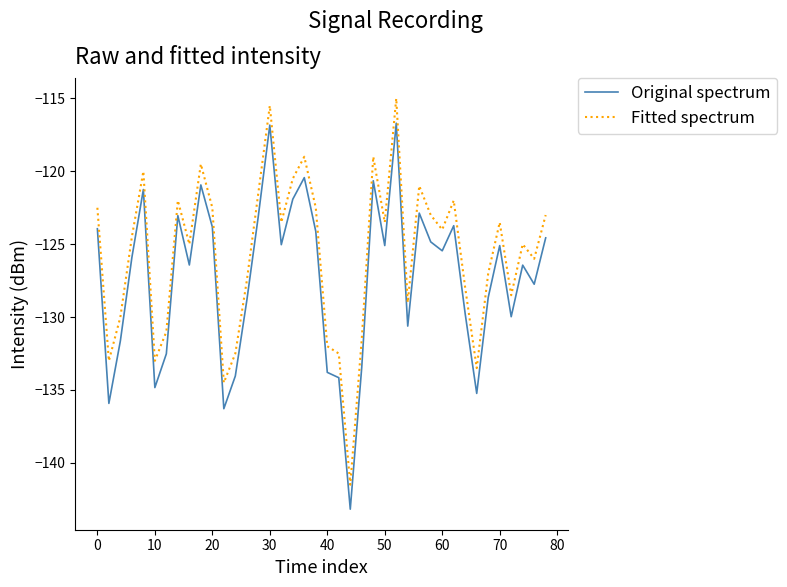

What are all the series names shown in the legend?

Original spectrum, Fitted spectrum